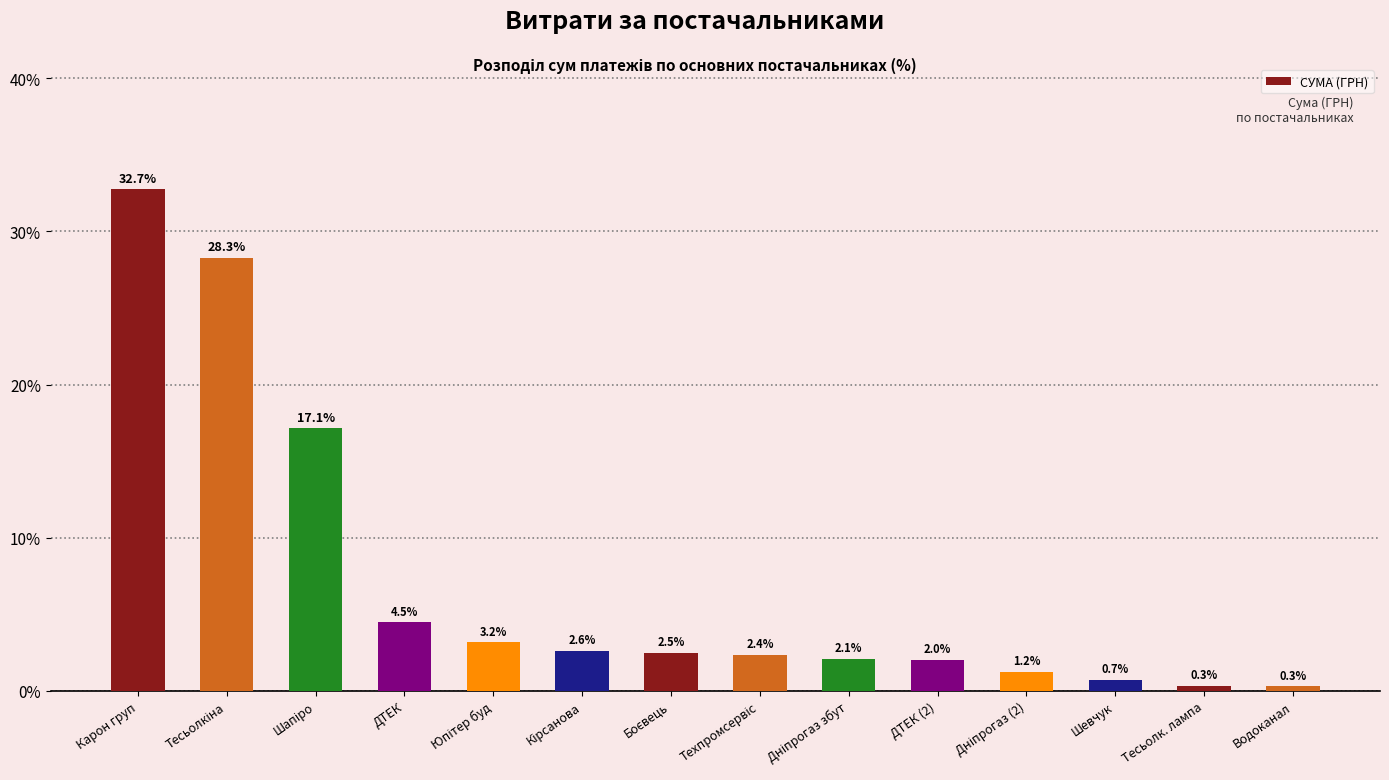

The chart shows a value of 32.7 at Карон груп. True or false?

True